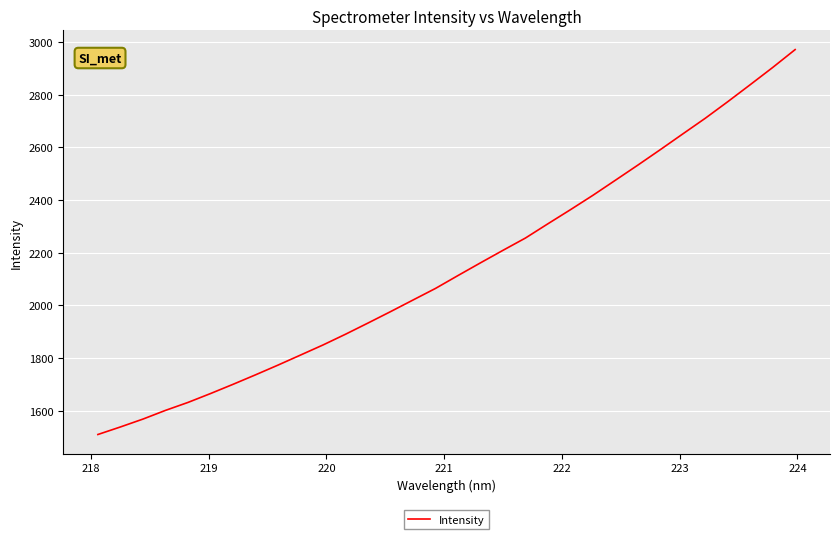

How many lines are shown in the chart?

1